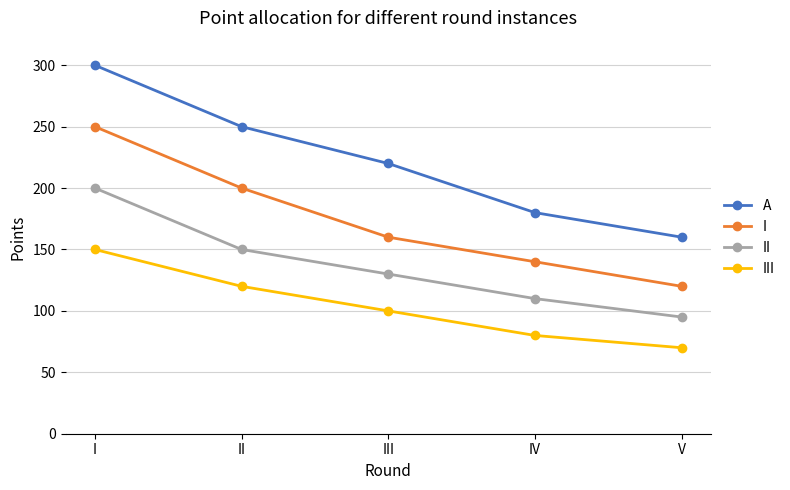

How many categories are shown in the chart?

5